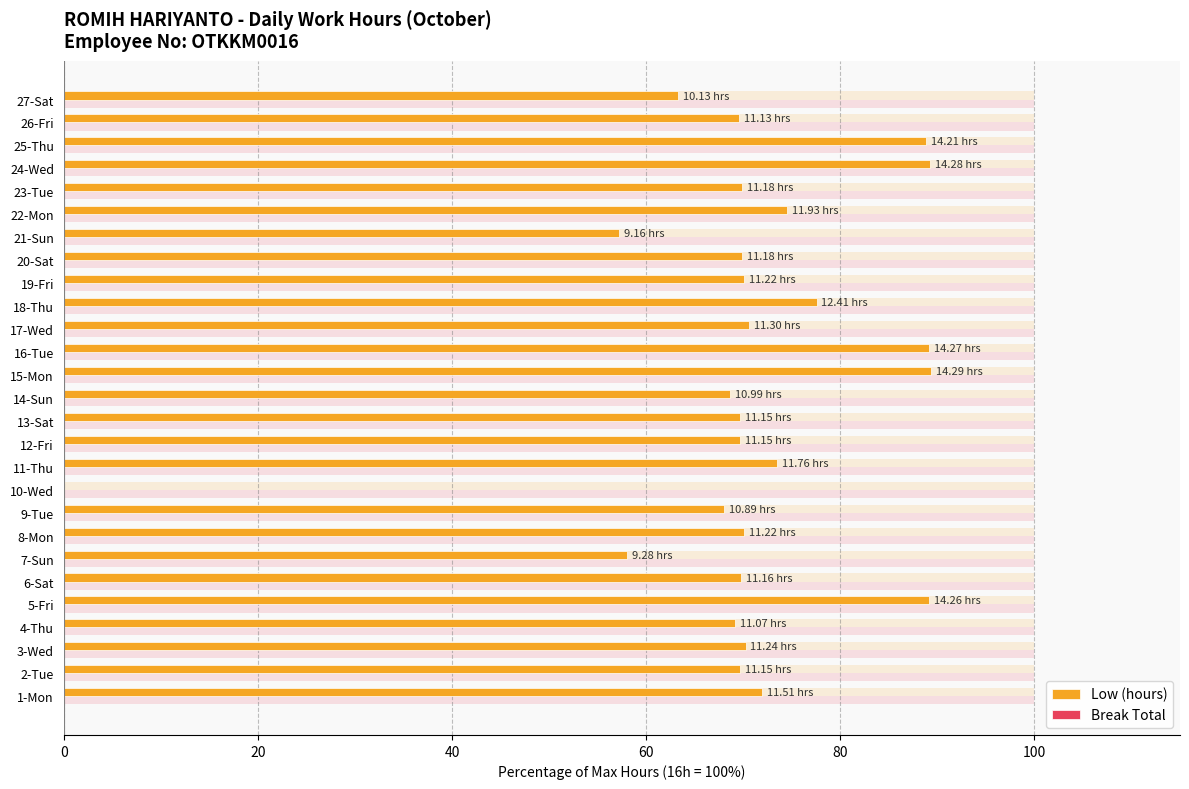

What is the average value of the Low (hours) series?

70.3